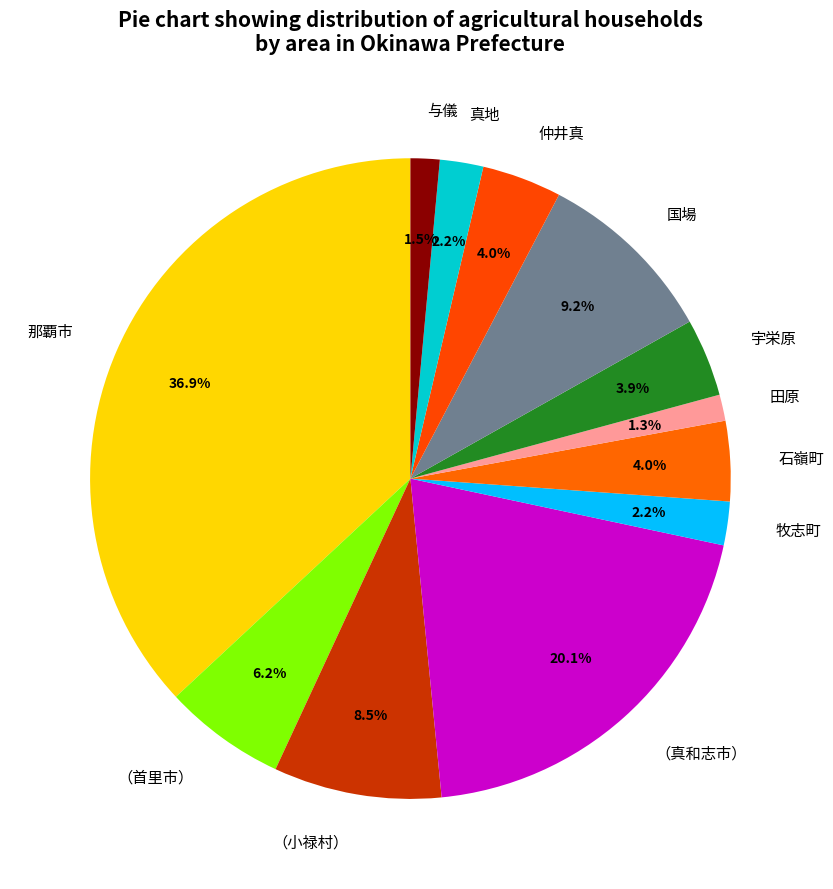

What is the total percentage of 宇栄原 and 国場?

13.1%